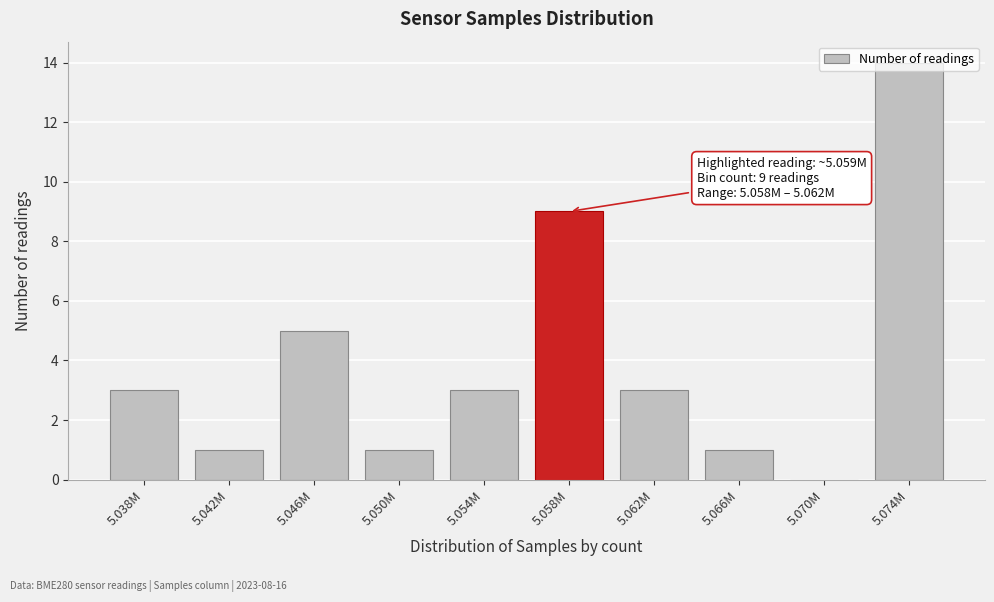

The chart shows a value of 1 at 5.054M. True or false?

False